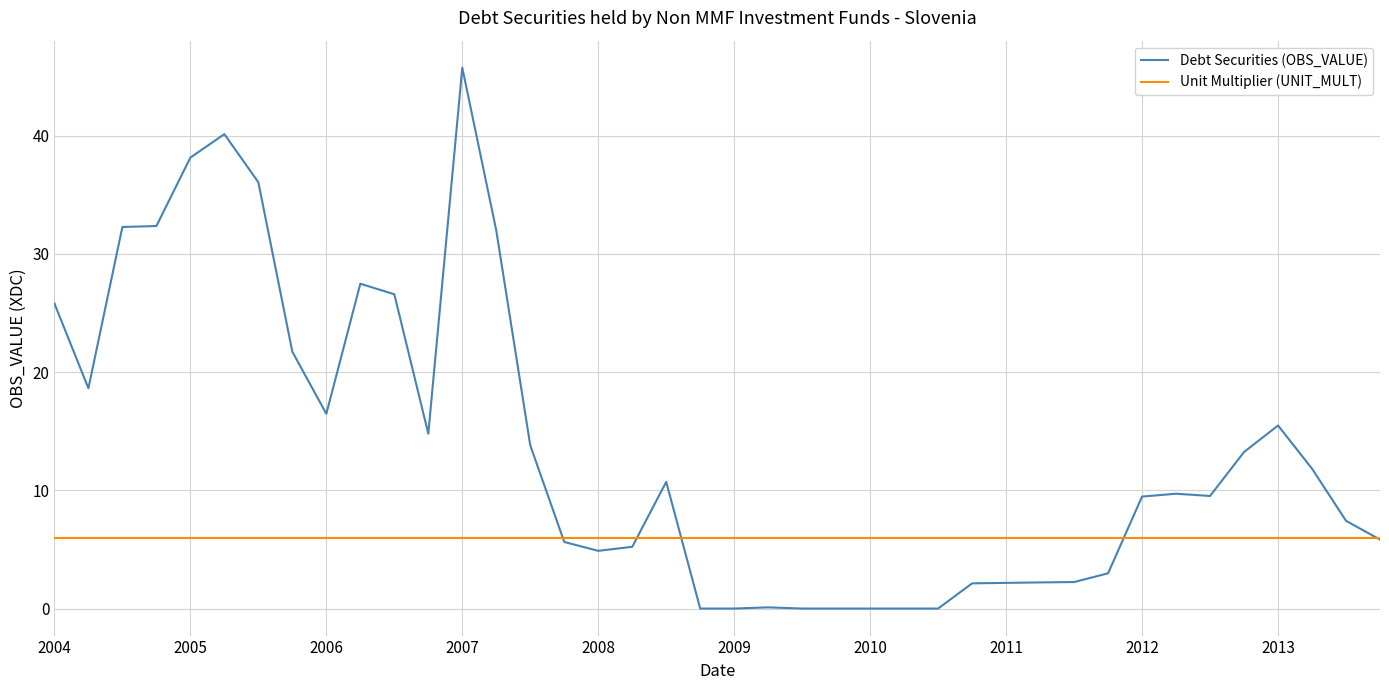

Which series has the largest total across all categories?

Debt Securities (OBS_VALUE)